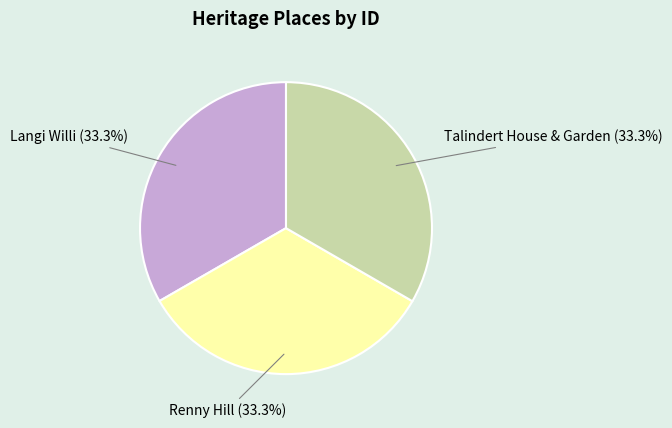

Approximately how many times larger is the value at Talindert House & Garden compared to Langi Willi?

1.0